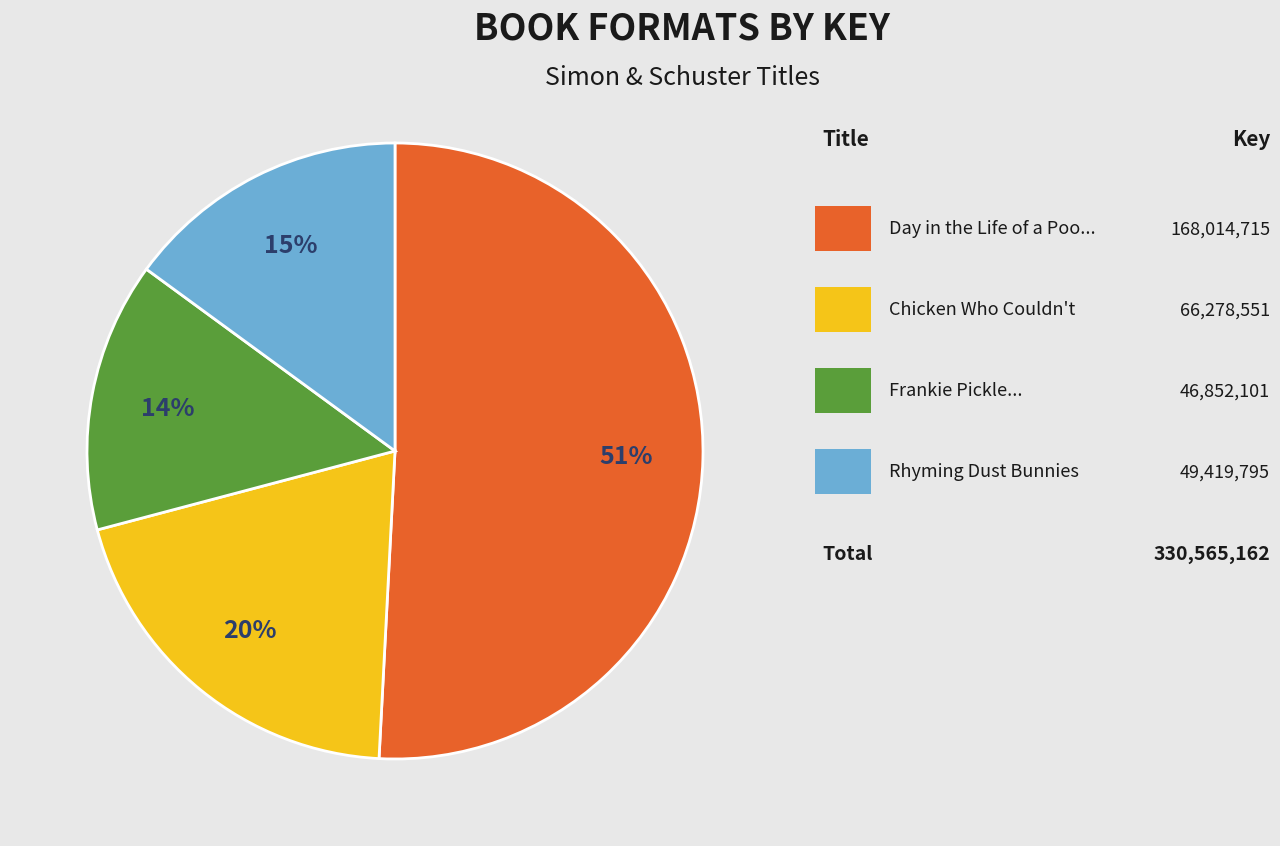

Is there a majority slice in this chart?

Yes